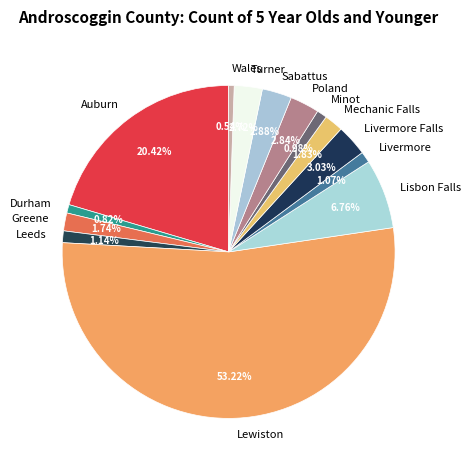

How many slices are in this pie chart?

14